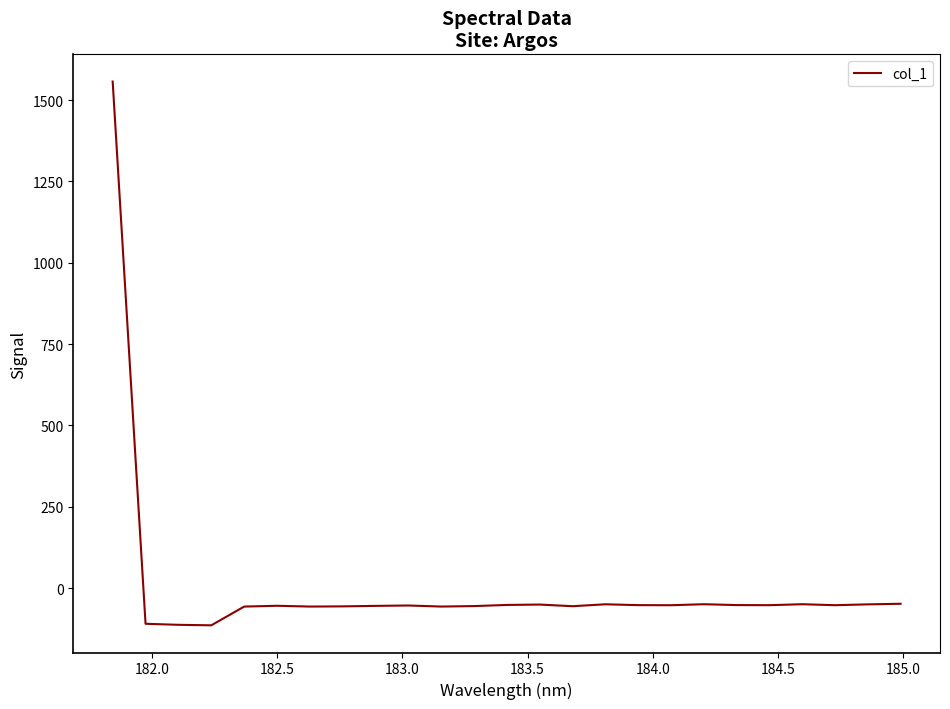

What is the difference between the maximum and minimum values?

1671.6